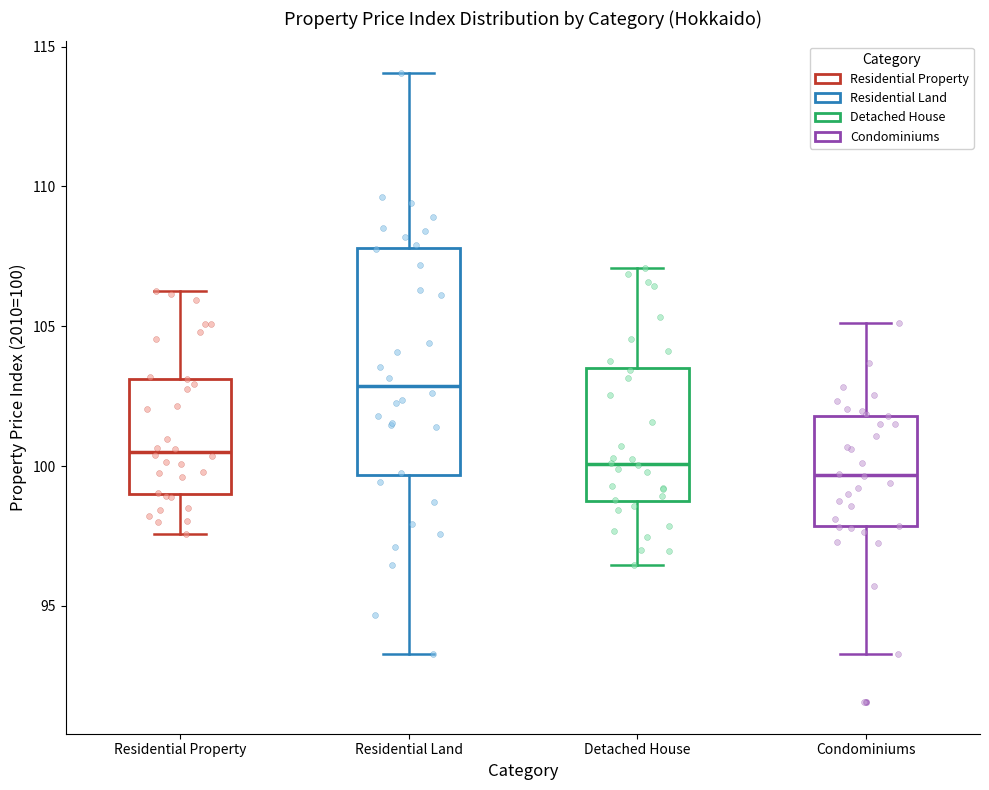

Reading left to right, transcribe this box plot: for each box, give where its median line is, the range the box spans, and where its two whiskers end, as read against the y-axis. The values are not printed on the chart, so give them approximately, as read against the axis.

Residential Property: median 100.5, box 99.0 to 103.0, whiskers 97.5 to 106.5
Residential Land: median 103.0, box 99.5 to 108.0, whiskers 93.5 to 114.0
Detached House: median 100.0, box 98.5 to 103.5, whiskers 96.5 to 107.0
Condominiums: median 99.5, box 98.0 to 102.0, whiskers 93.5 to 105.0